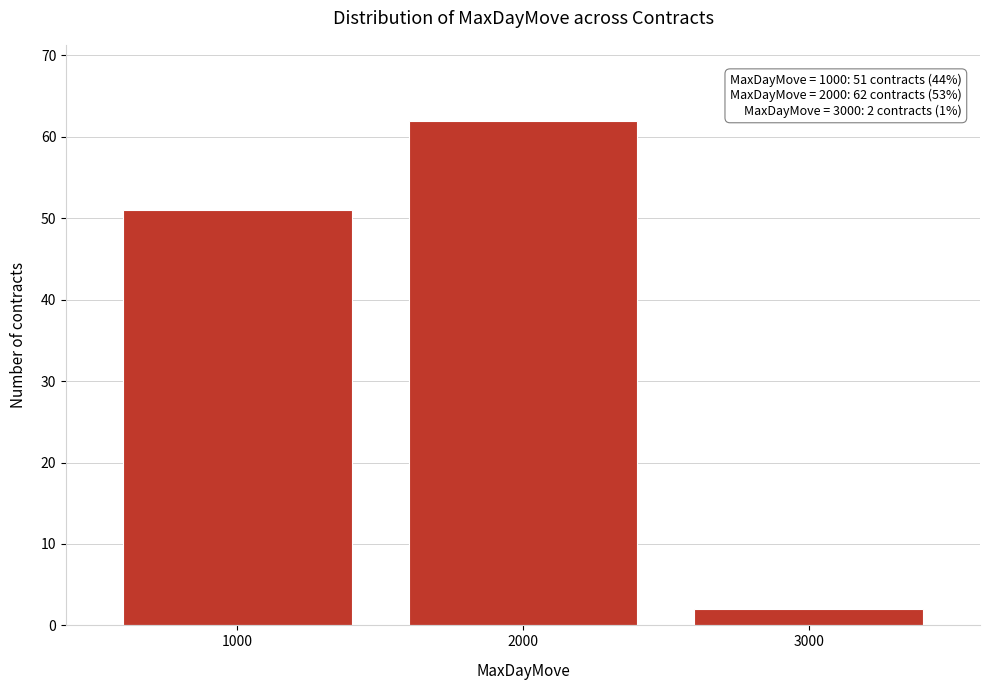

Reading left to right, list all the values displayed in this chart.

1000=51	2000=62	3000=2